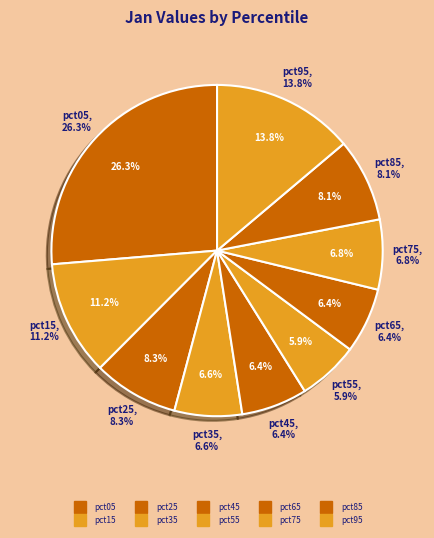

How many segments does this pie chart have?

10